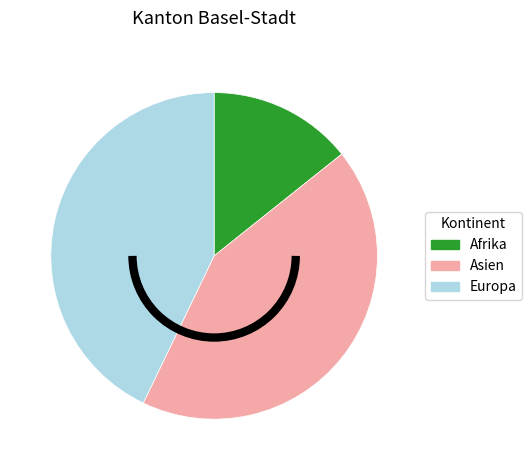

Is it true that Europa is 51% of the pie?

False